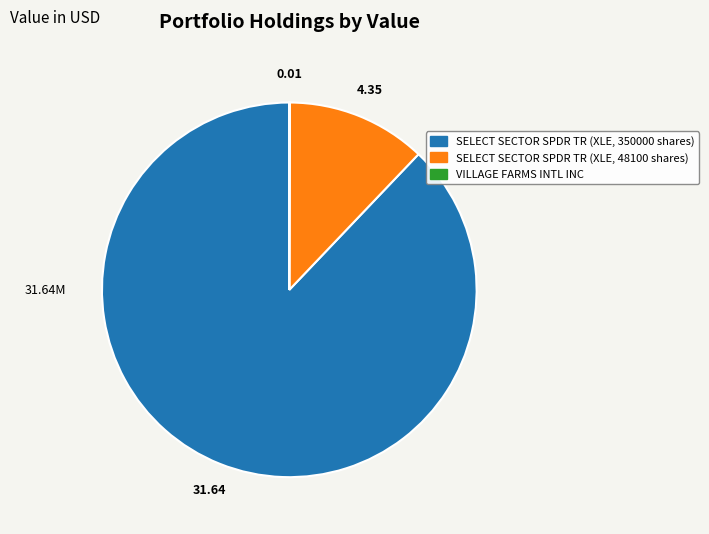

Is the sum of SELECT SECTOR SPDR TR (XLE, 48100 shares) and SELECT SECTOR SPDR TR (XLE, 350000 shares) greater than half?

Yes